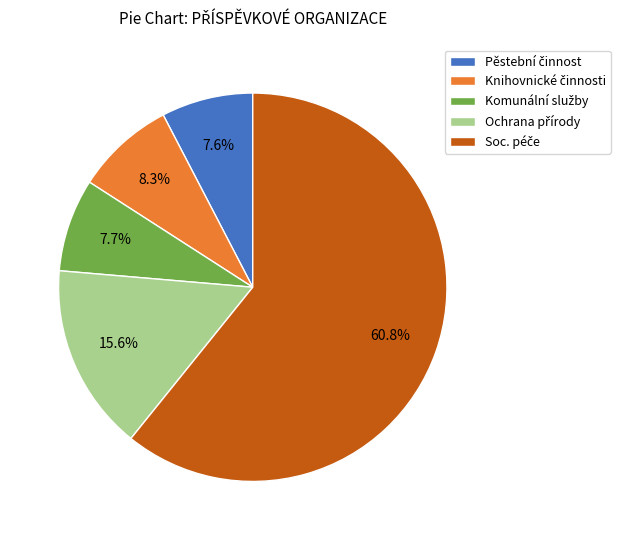

Is there a majority slice in this chart?

Yes